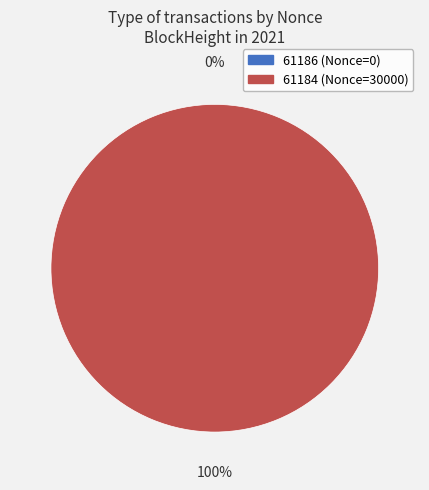

What is the smallest slice in the pie chart?

61186